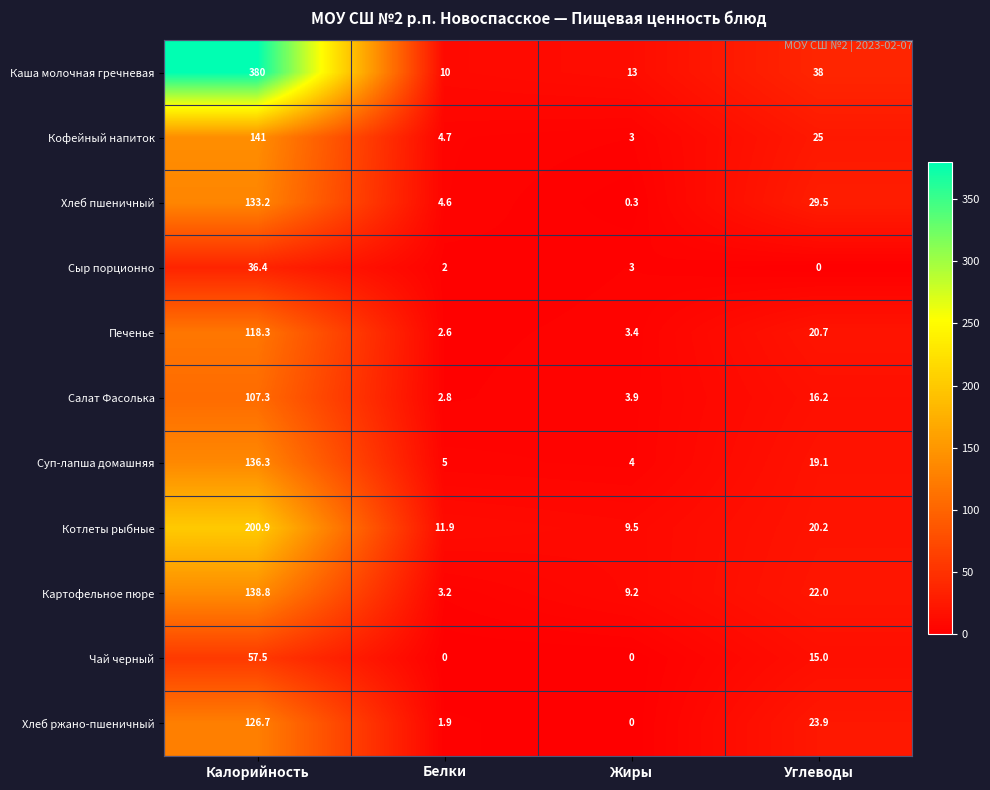

What is the average value of the Кофейный напиток series?

43.4